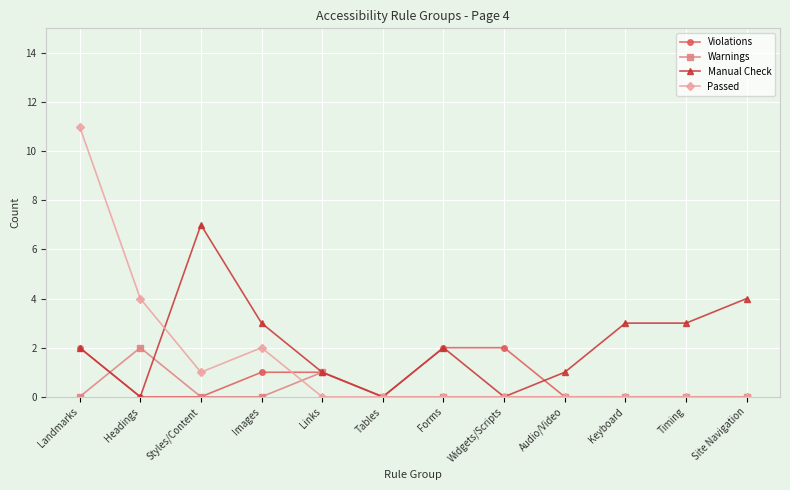

Which series has the largest range (max minus min)?

Passed